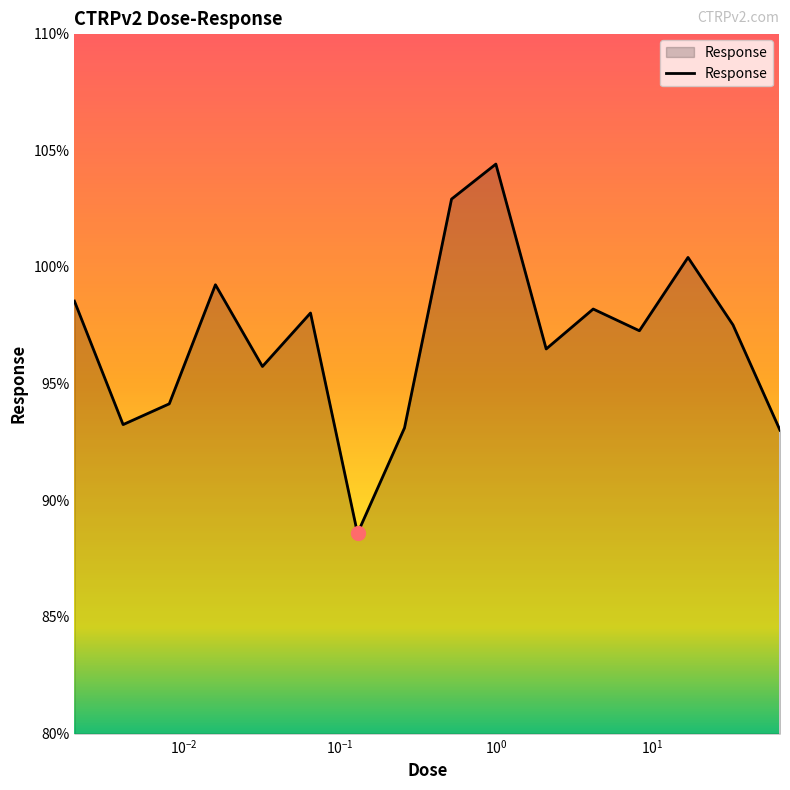

What is the difference between the maximum and minimum values?

15.8